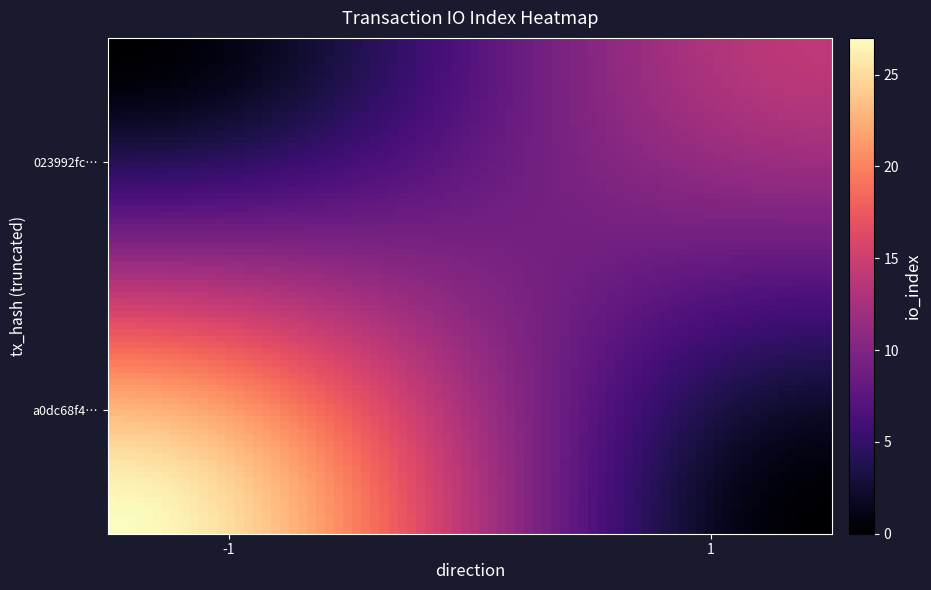

Reading left to right, extract all data points from this chart.

a0dc68f4272b6e6c68b9512636d18b1afa93c92: -1	27
023992fca035f97b67a0f91f7ff784a168d961c: 1	14